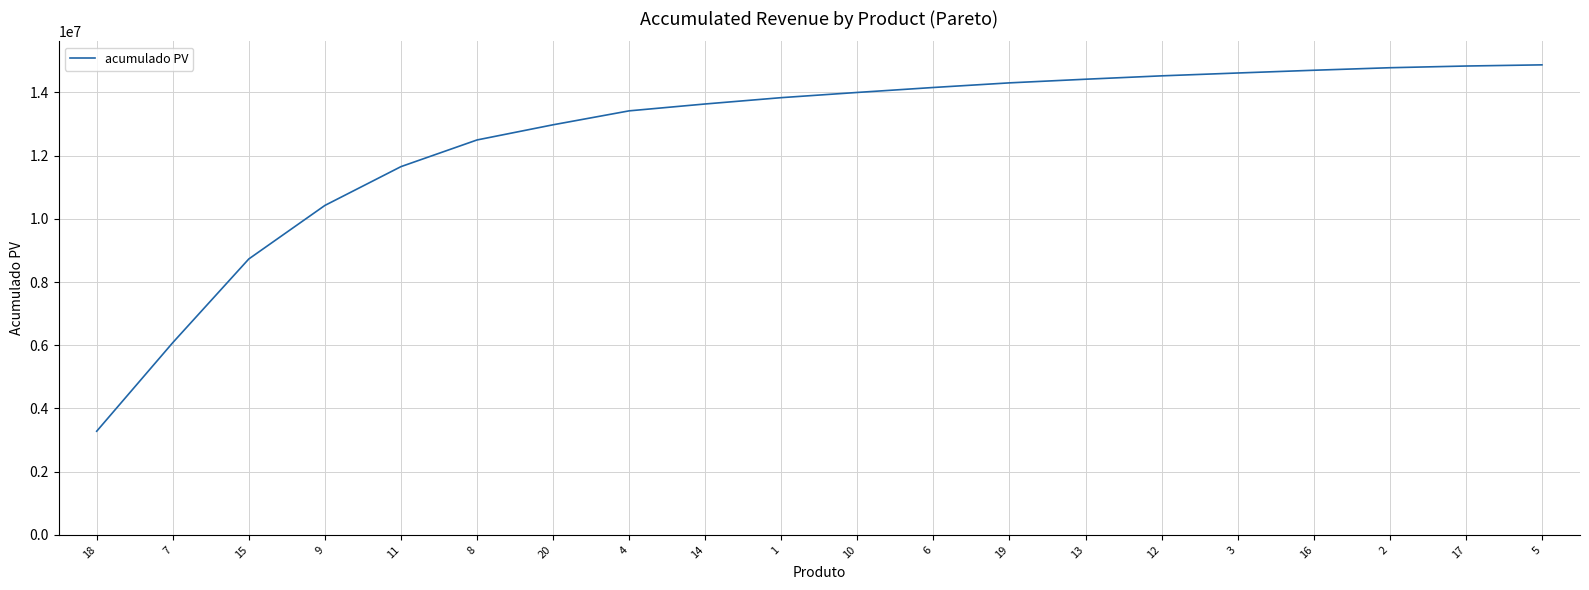

What is the difference between the second highest and minimum values?

11554760